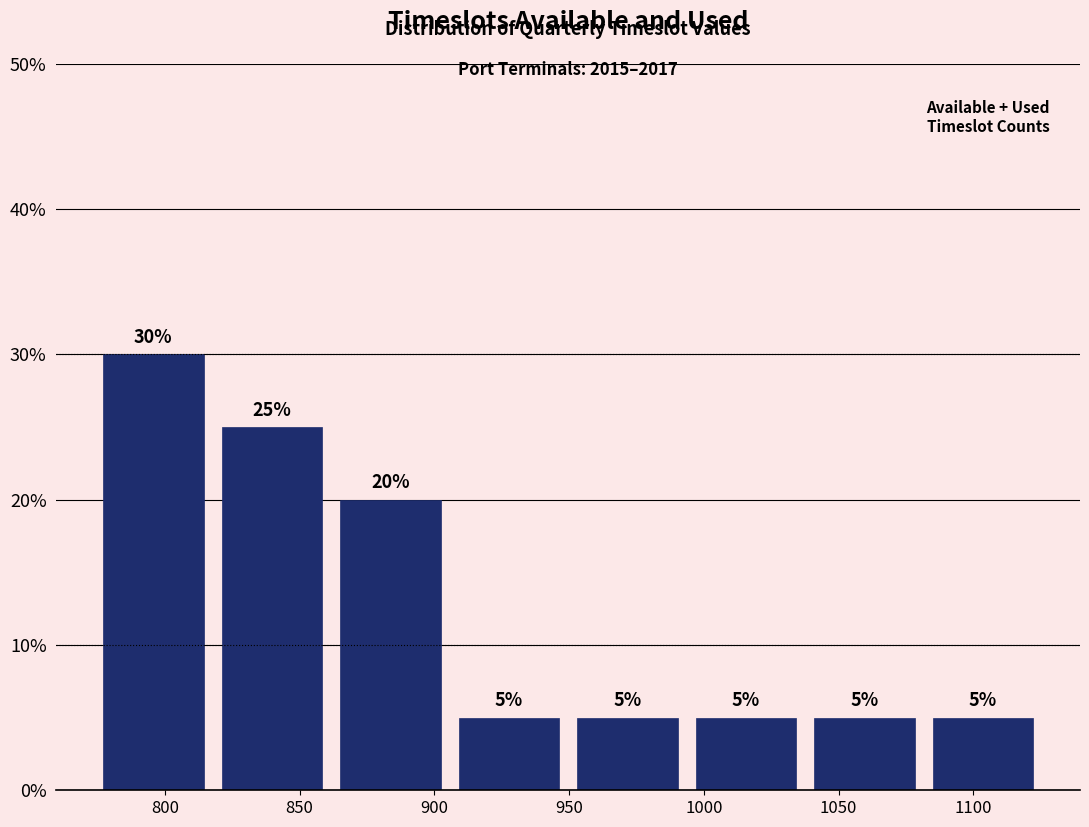

Reading left to right, list every bar in this chart as the range it spans on the x-axis followed by its height. The bar edges are not printed on the chart, so give them approximately, as read against the axis.

775 to 820: 30
820 to 860: 25
860 to 905: 20
905 to 950: 5
950 to 995: 5
995 to 1040: 5
1040 to 1080: 5
1080 to 1125: 5